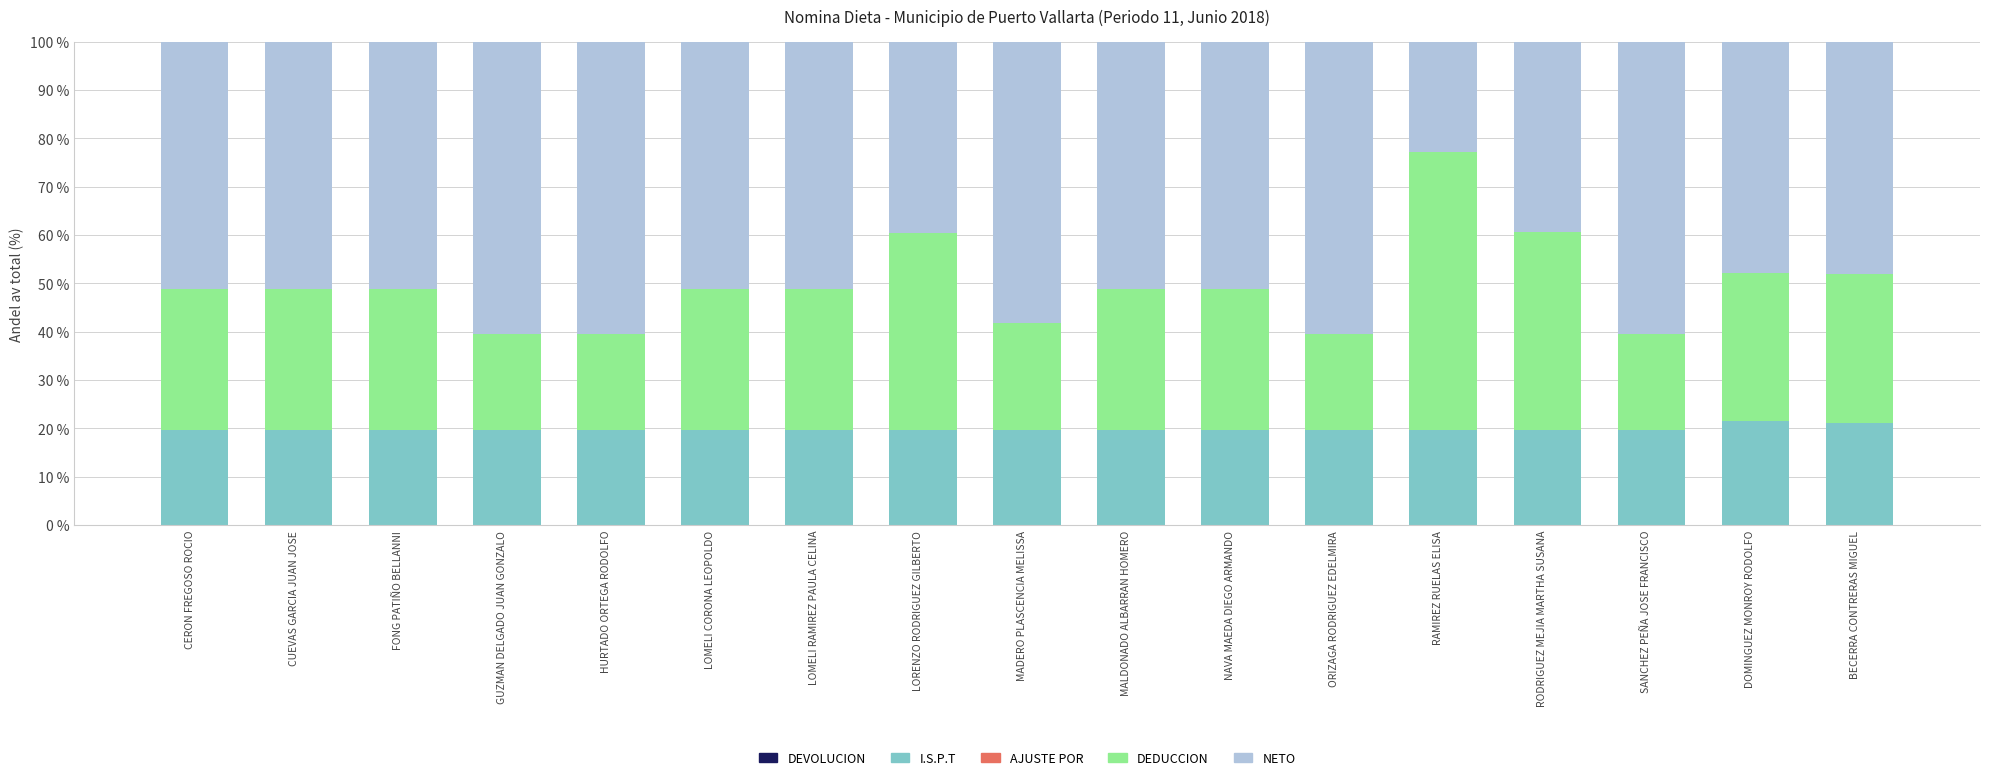

At how many categories does at least one series exceed 21?

17